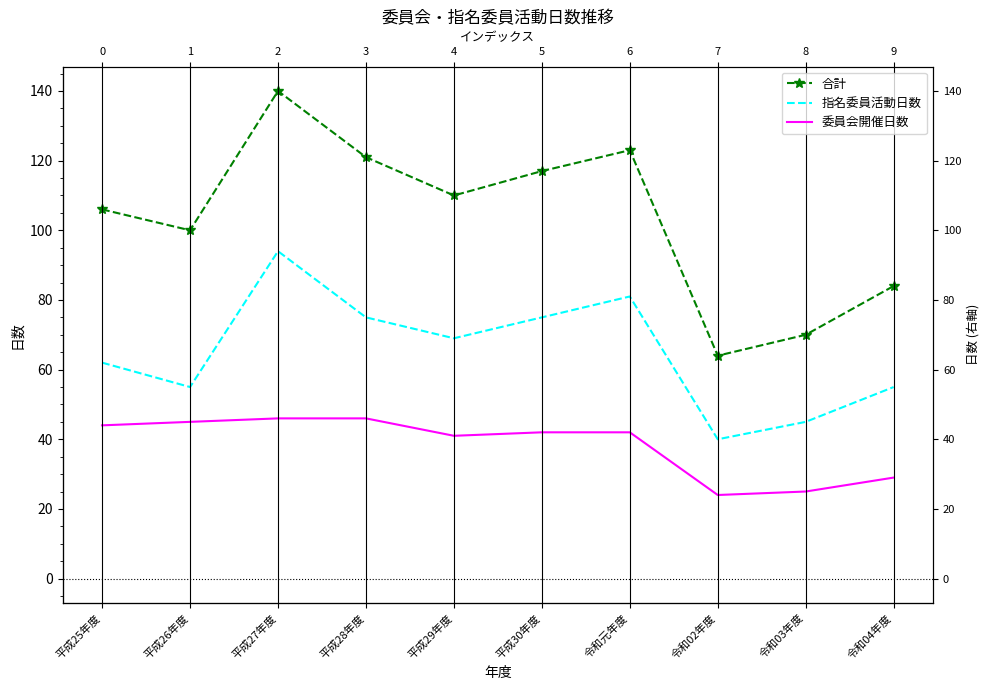

What are all the series names shown in the legend?

合計, 指名委員活動日数, 委員会開催日数